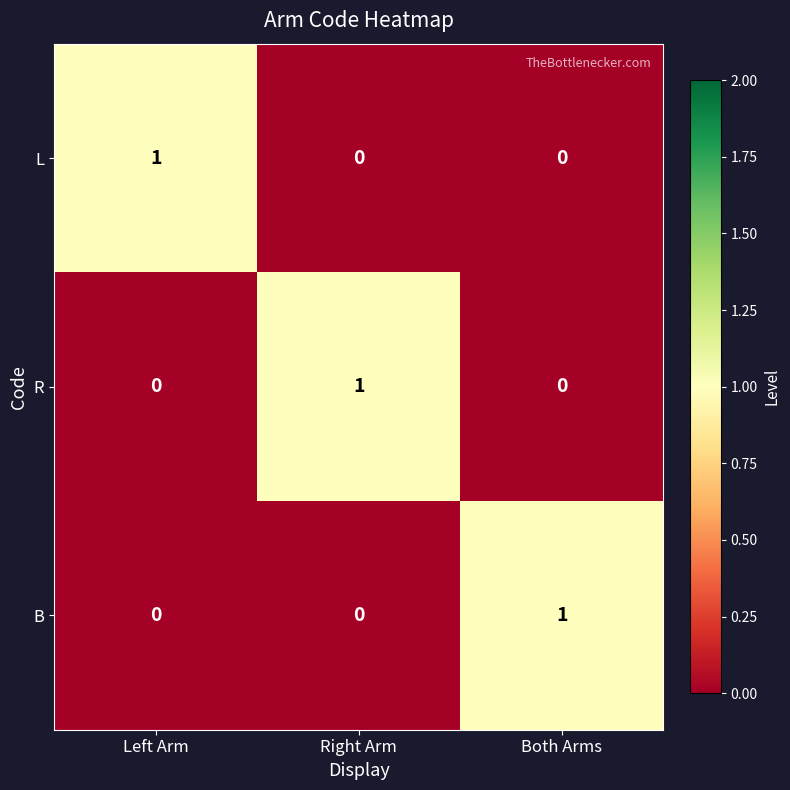

Which category has the highest value in the L series?

Left Arm